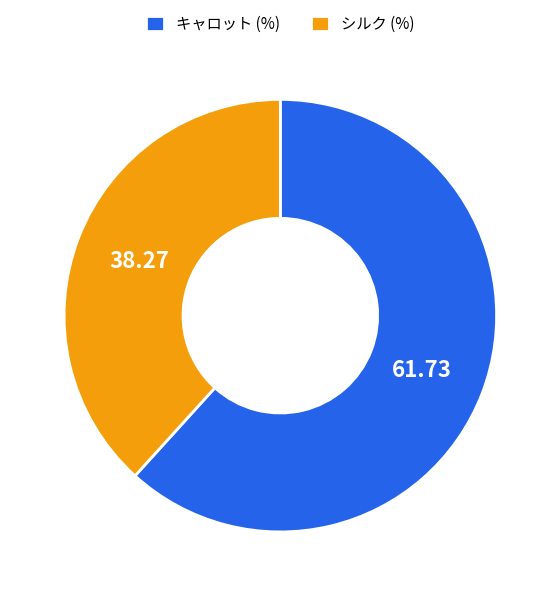

Is シルク (%) the majority of the pie?

No